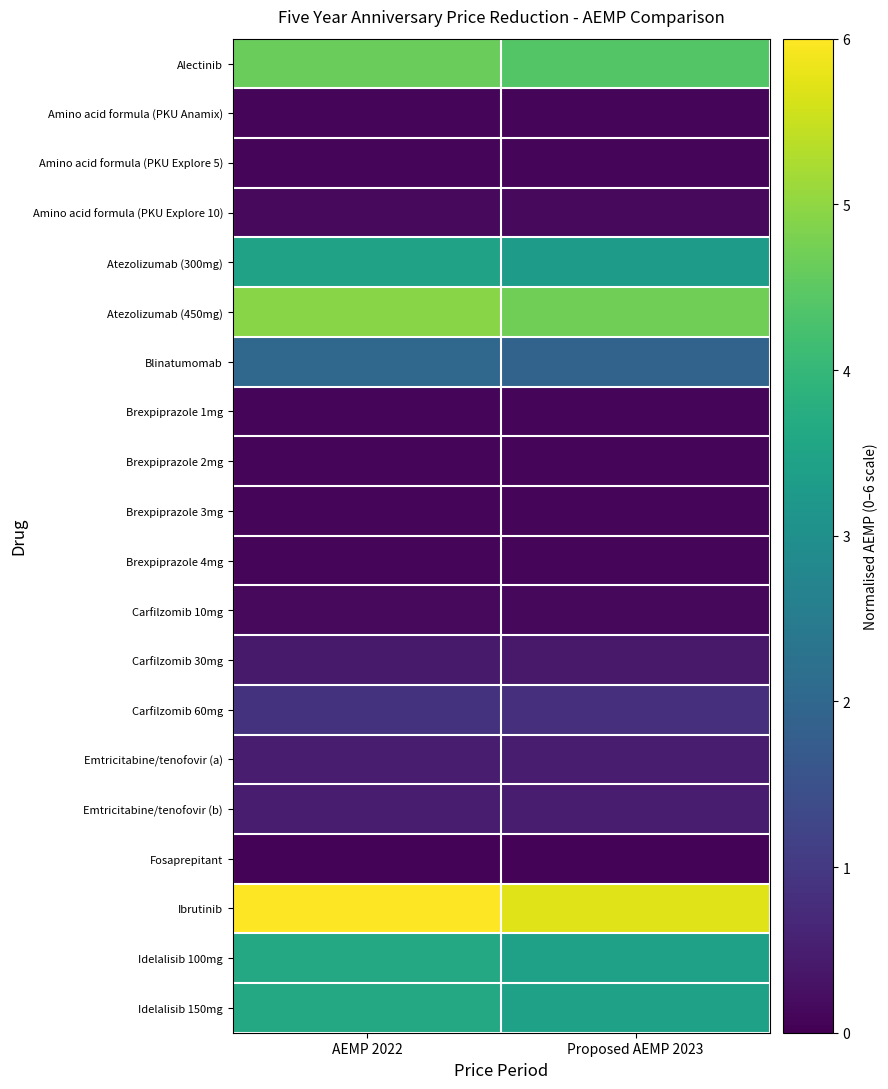

Count the number of data series in this chart.

20